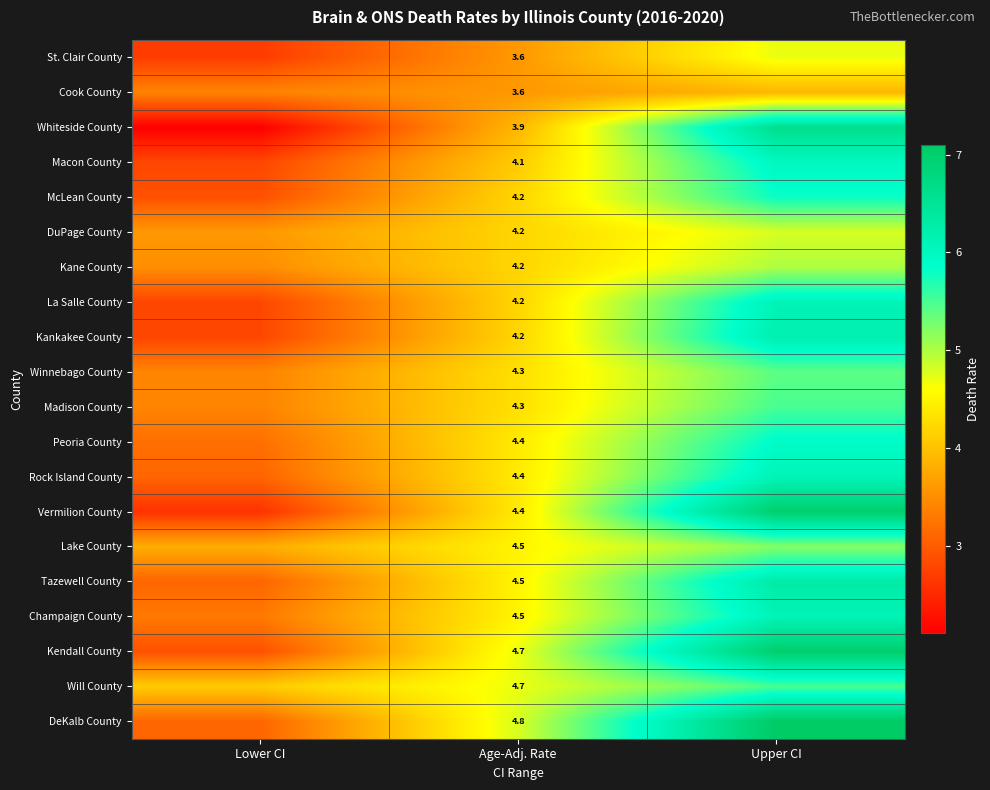

Is it true that Lake County equals 4.5 at Age-Adj. Rate?

True